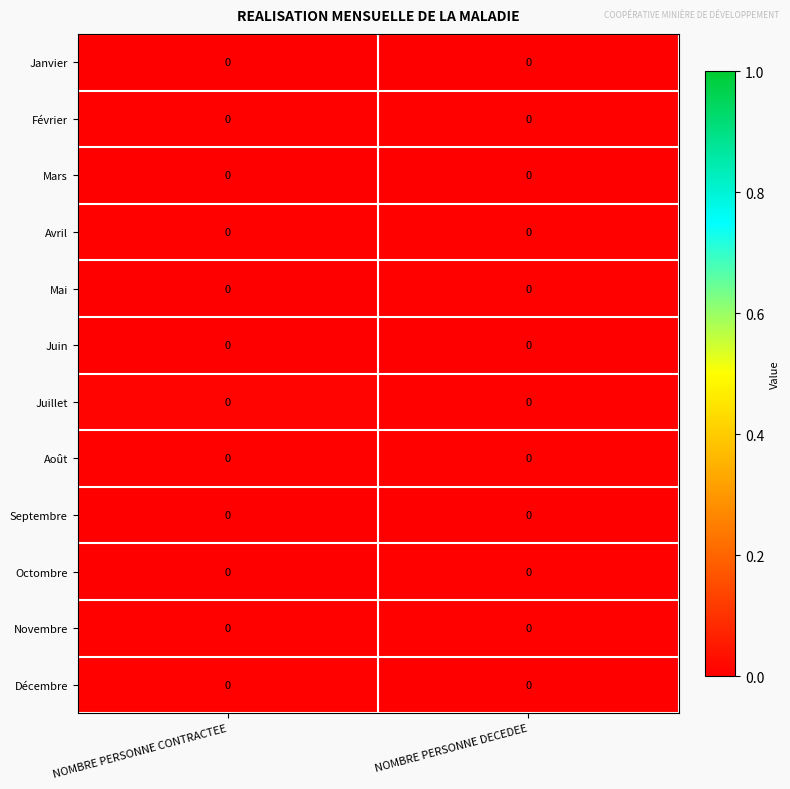

How many series are shown in this chart?

12